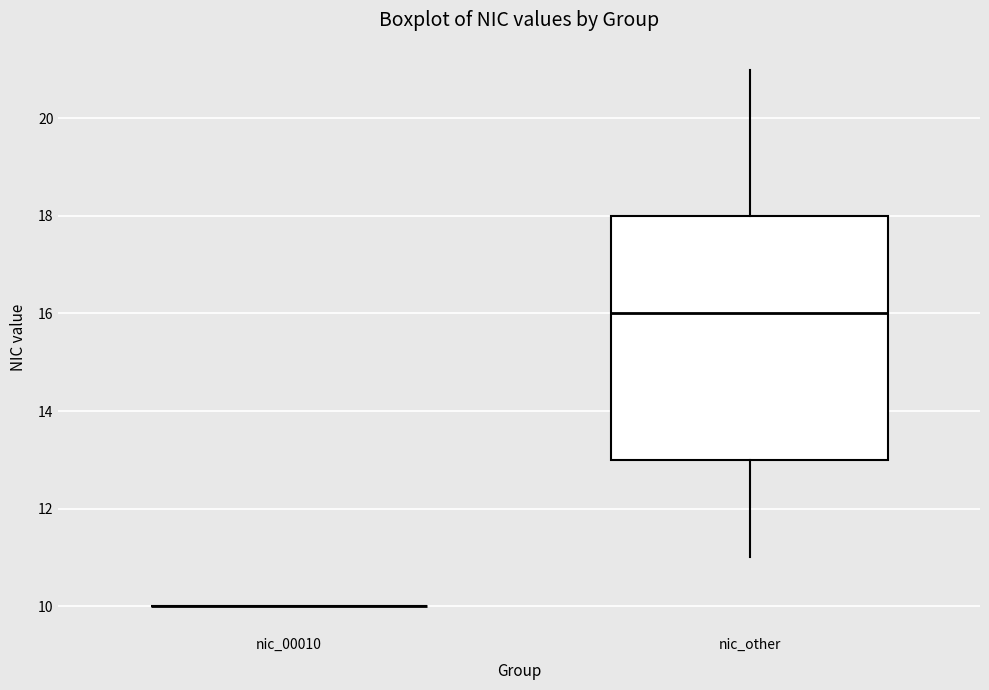

Reading left to right, transcribe this box plot: for each box, give where its median line is, the range the box spans, and where its two whiskers end, as read against the y-axis. The values are not printed on the chart, so give them approximately, as read against the axis.

nic_00010: box collapsed to a line at 10, whiskers 10 to 10
nic_other: median 16, box 13 to 18, whiskers 11 to 21